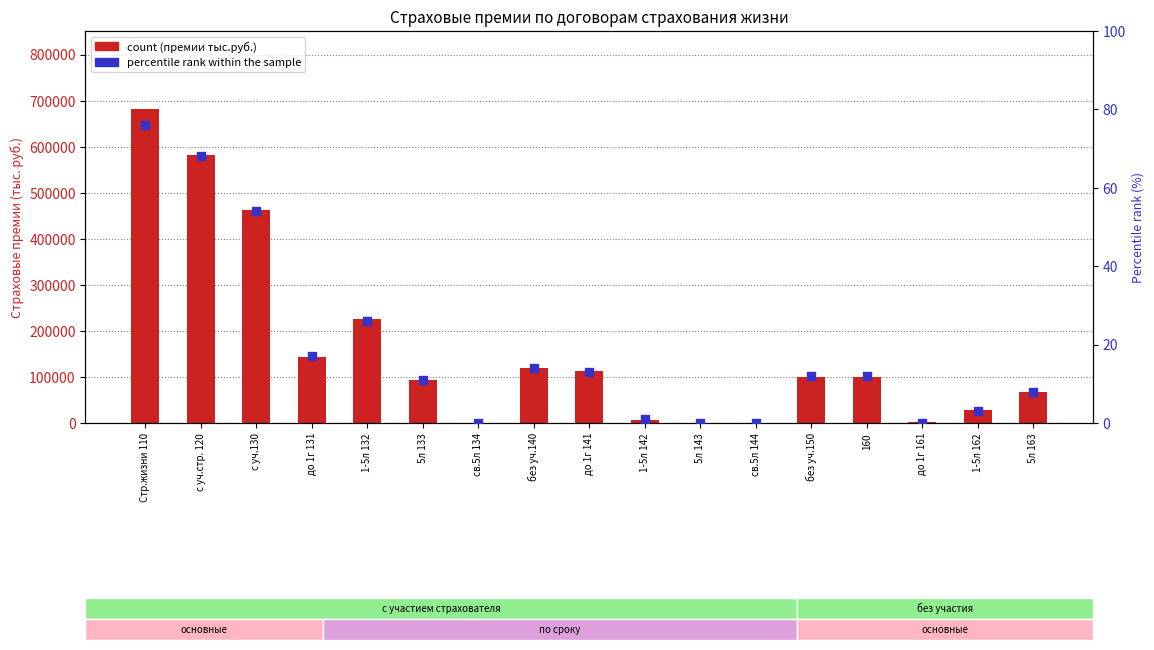

Which series has the widest spread of Y values?

count